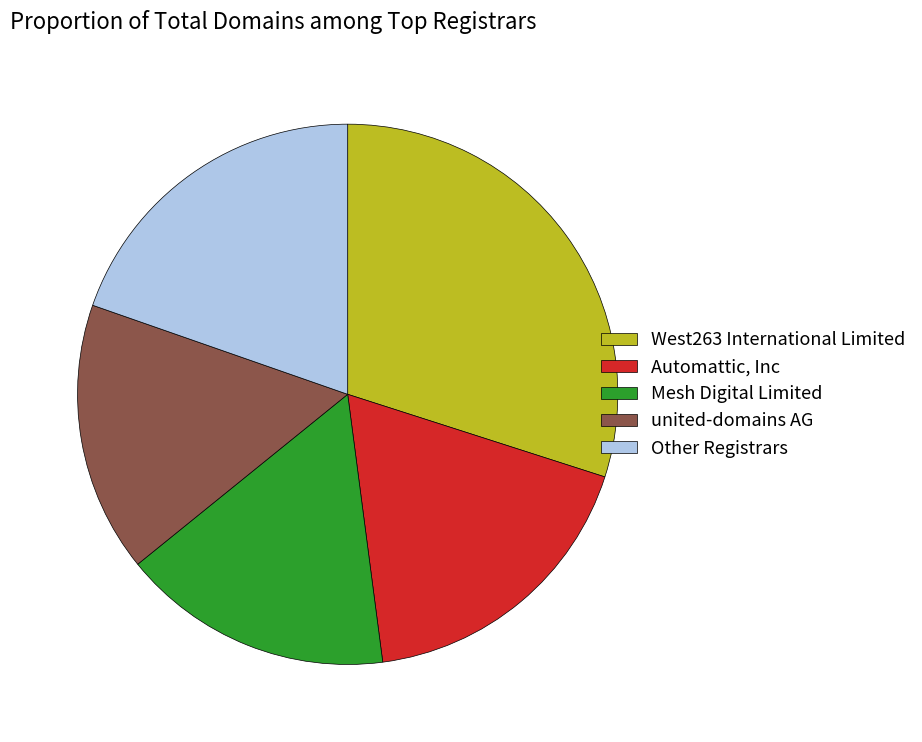

Is it true that united-domains AG is 3% of the pie?

False